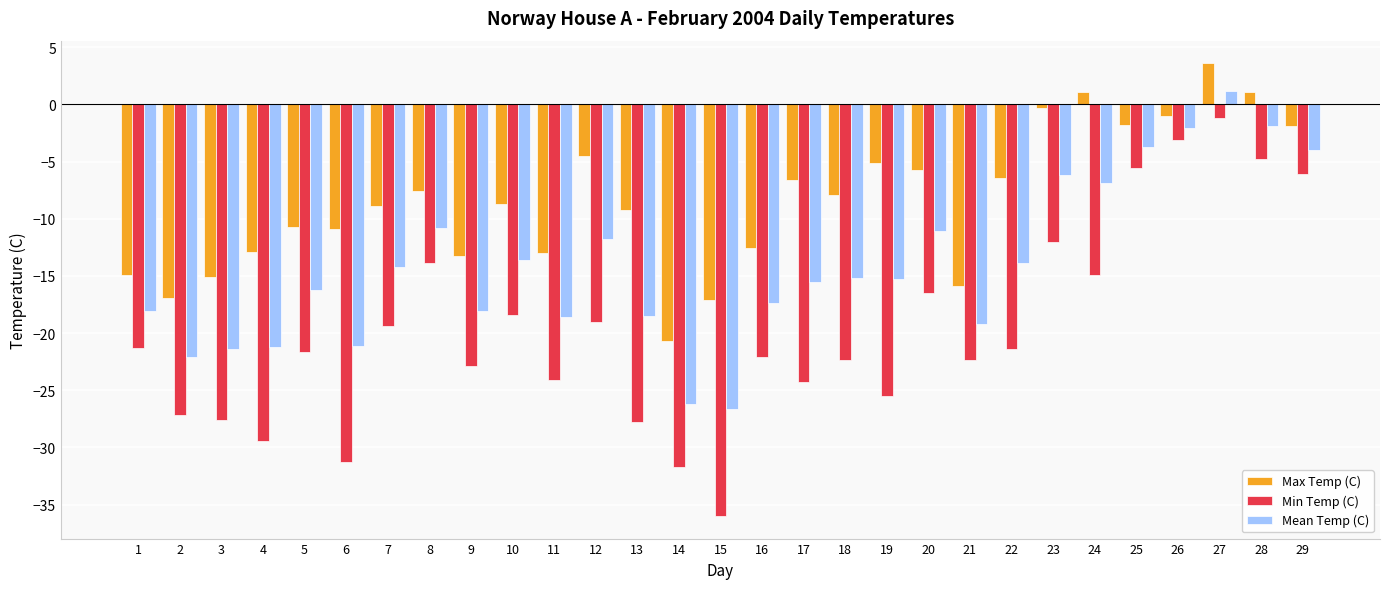

What are all the series names shown in the legend?

Max Temp (C), Min Temp (C), Mean Temp (C)